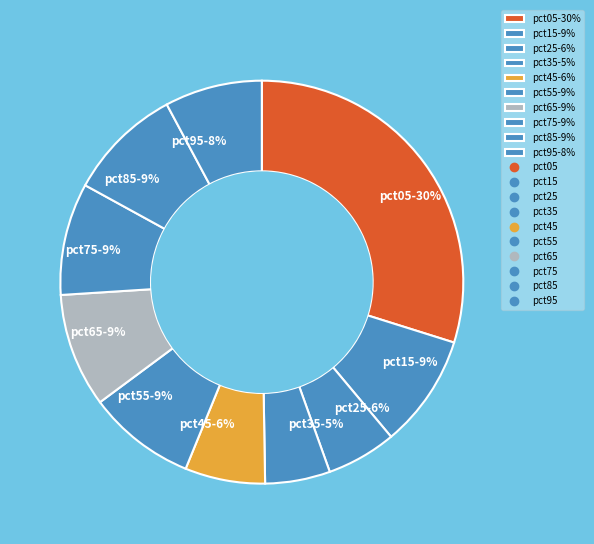

Between pct95-8% and pct55-9%, which is larger?

pct55-9%